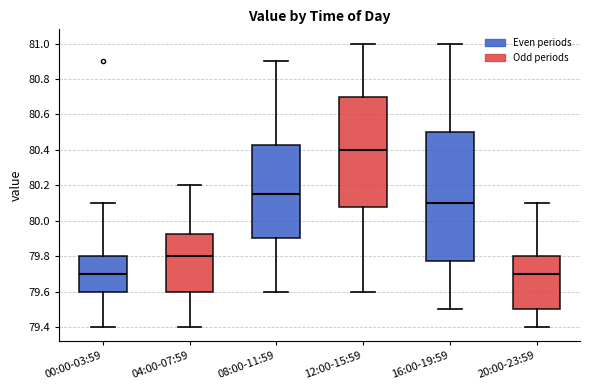

Reading left to right, transcribe this box plot: for each box, give where its median line is, the range the box spans, and where its two whiskers end, as read against the y-axis. The values are not printed on the chart, so give them approximately, as read against the axis.

00:00-03:59: median 79.70, box 79.60 to 79.80, whiskers 79.40 to 80.10
04:00-07:59: median 79.80, box 79.60 to 79.92, whiskers 79.40 to 80.20
08:00-11:59: median 80.16, box 79.90 to 80.42, whiskers 79.60 to 80.90
12:00-15:59: median 80.40, box 80.08 to 80.70, whiskers 79.60 to 81.00
16:00-19:59: median 80.10, box 79.78 to 80.50, whiskers 79.50 to 81.00
20:00-23:59: median 79.70, box 79.50 to 79.80, whiskers 79.40 to 80.10